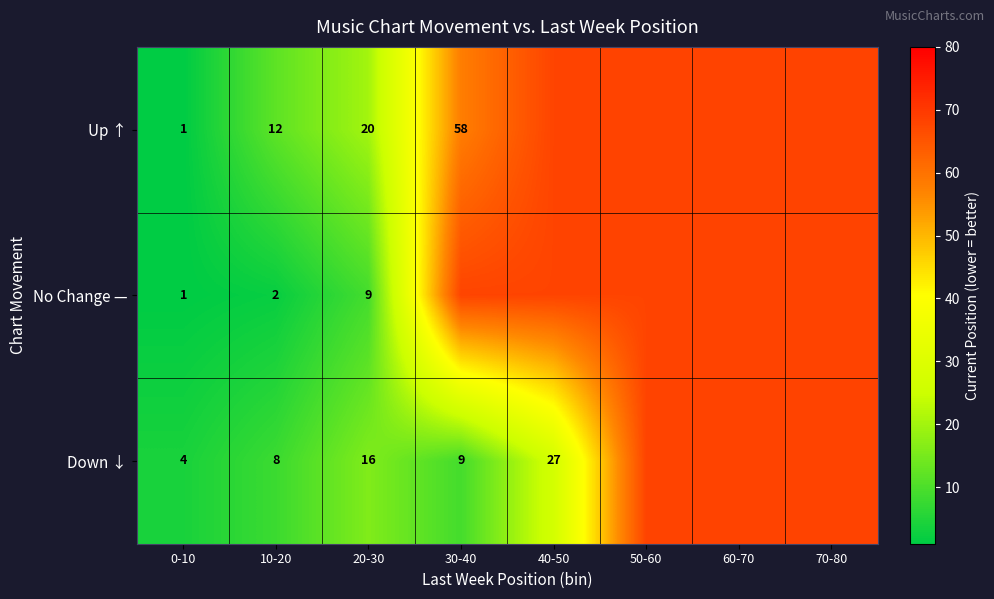

What is the difference between the highest and lowest values at 10-20?

10